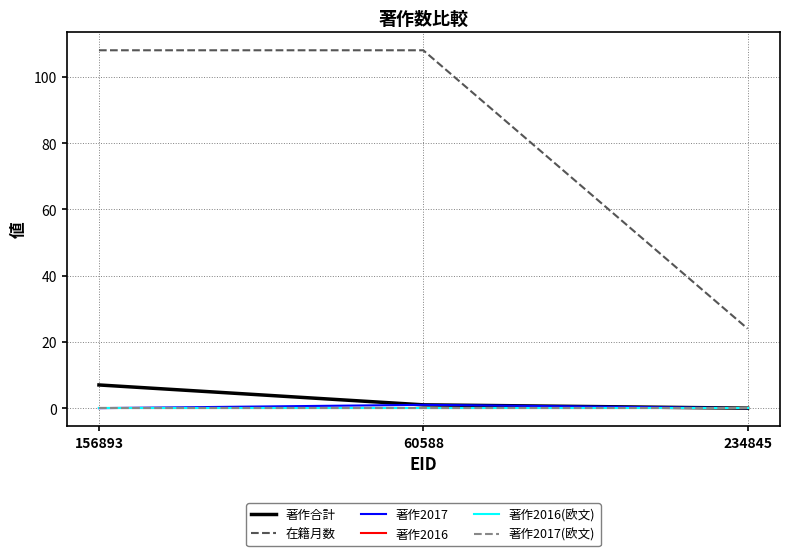

Is this an area chart (filled region under the line)?

No